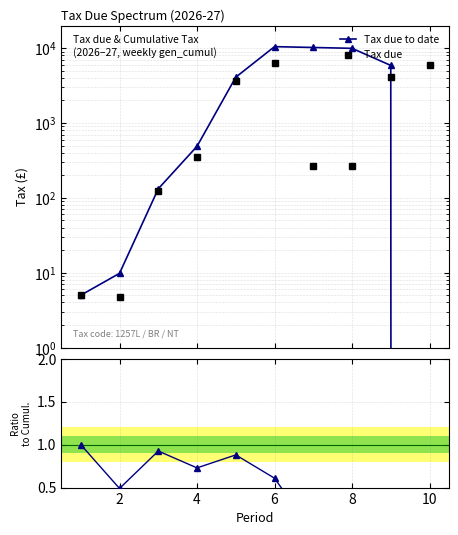

The value of Tax due / Cumul. at 8 is -0.0. True or false?

False